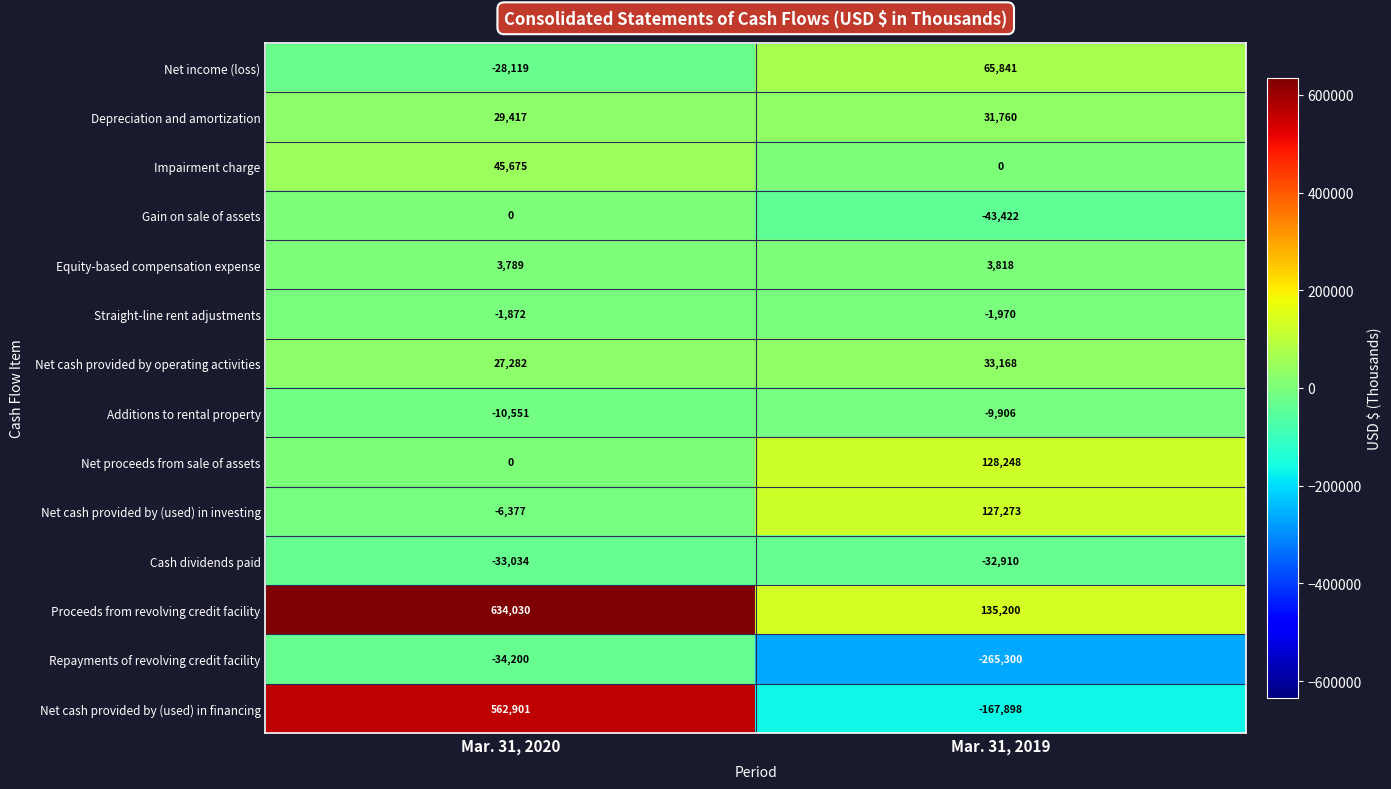

What is the greatest value displayed?

634030